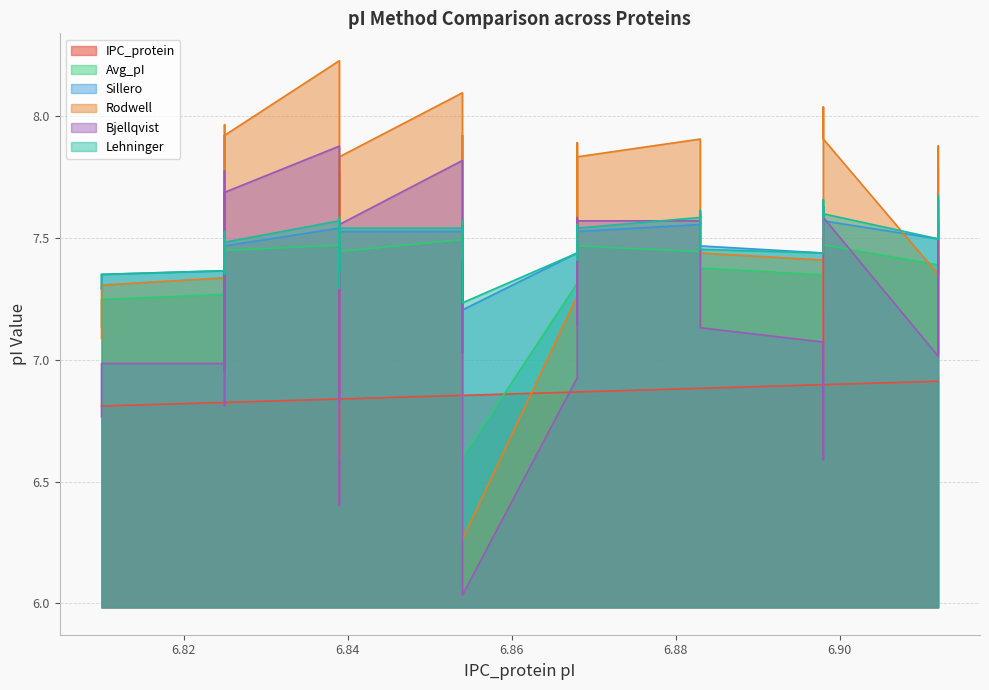

The Avg_pI series shows 3.4 at 6.825. True or false?

False